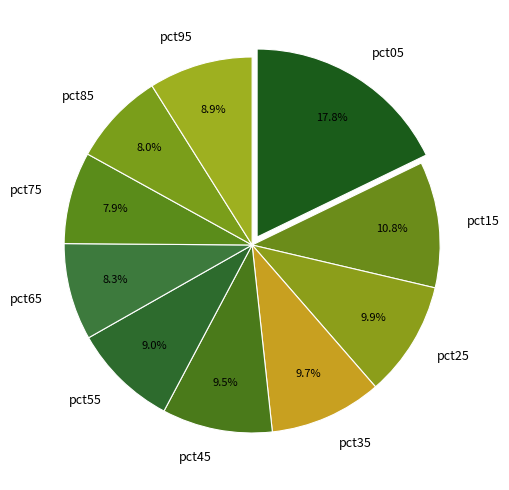

How many segments does this pie chart have?

10